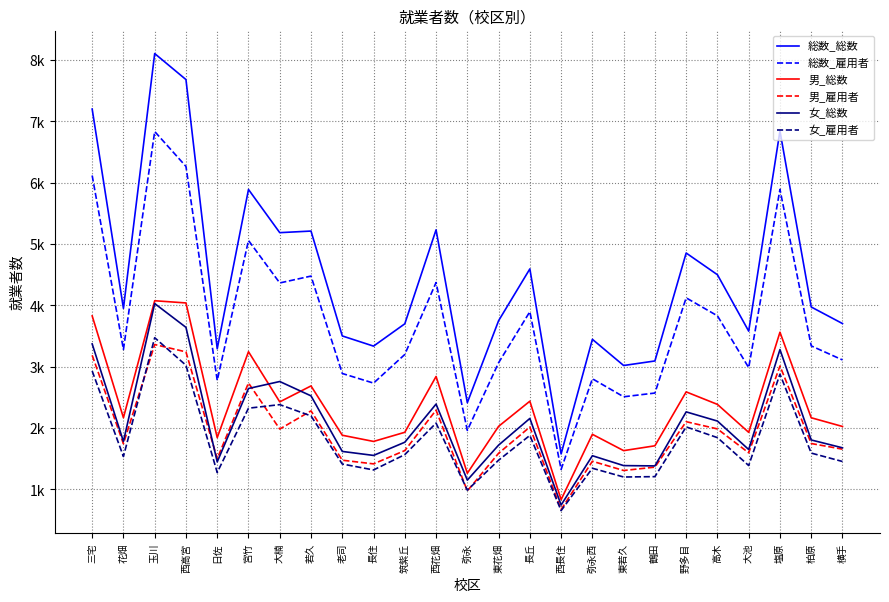

True or false: 総数_総数 has a value of 3020 at 東若久.

True